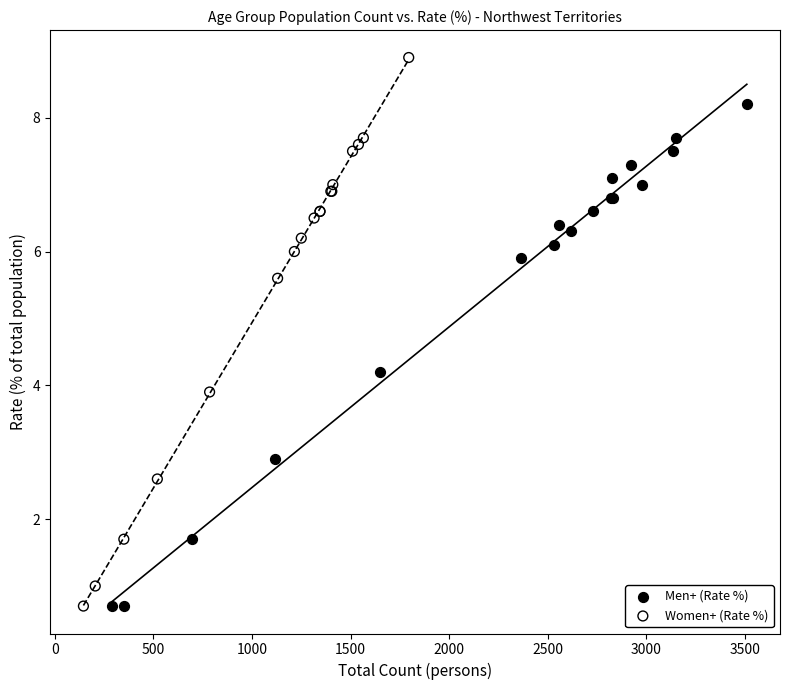

Which series has the widest spread of Y values?

Women+ (Rate %)